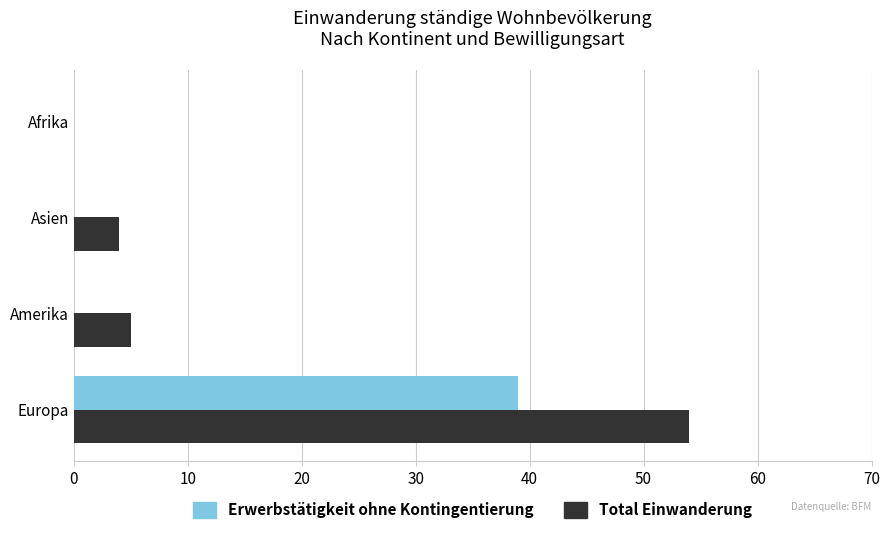

What is the sum of all Erwerbstätigkeit ohne Kontingentierung values?

39